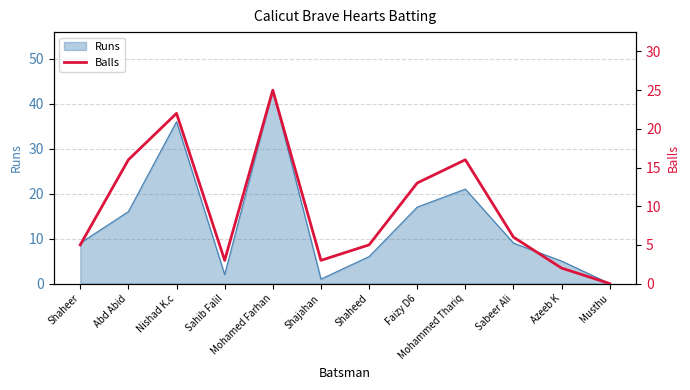

Count the number of categories in the chart.

12